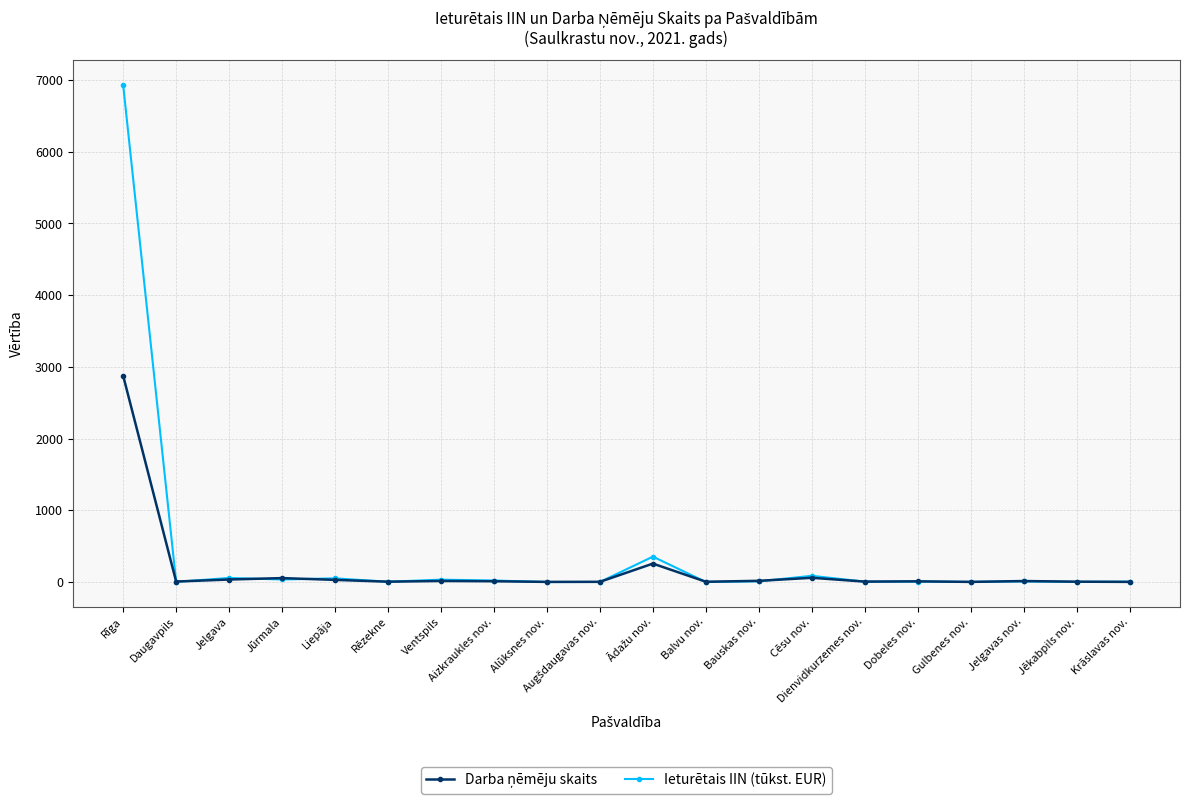

What is the label of the 2nd point from the right?

Jēkabpils nov.